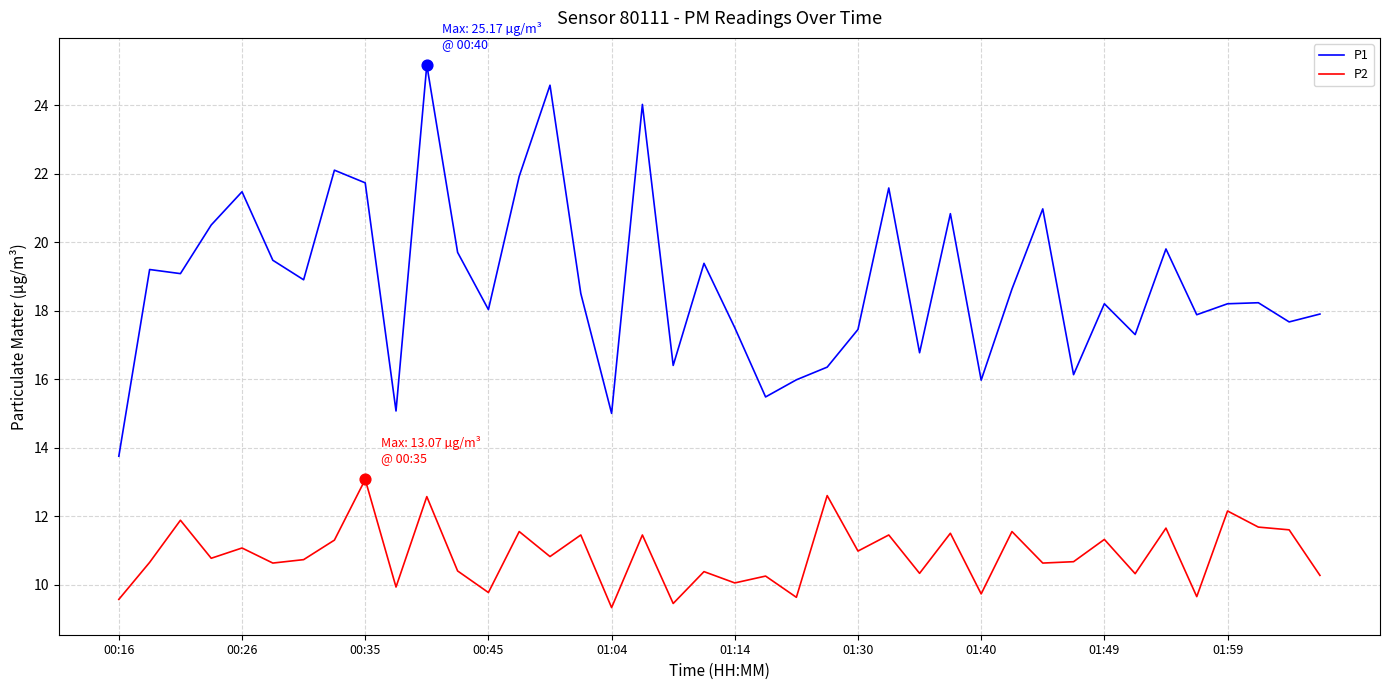

Which series has the widest spread of values?

P1